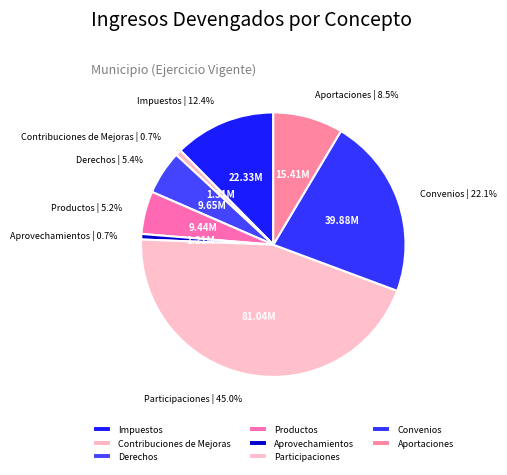

Do Productos and Contribuciones de Mejoras together represent more than half of the pie?

No